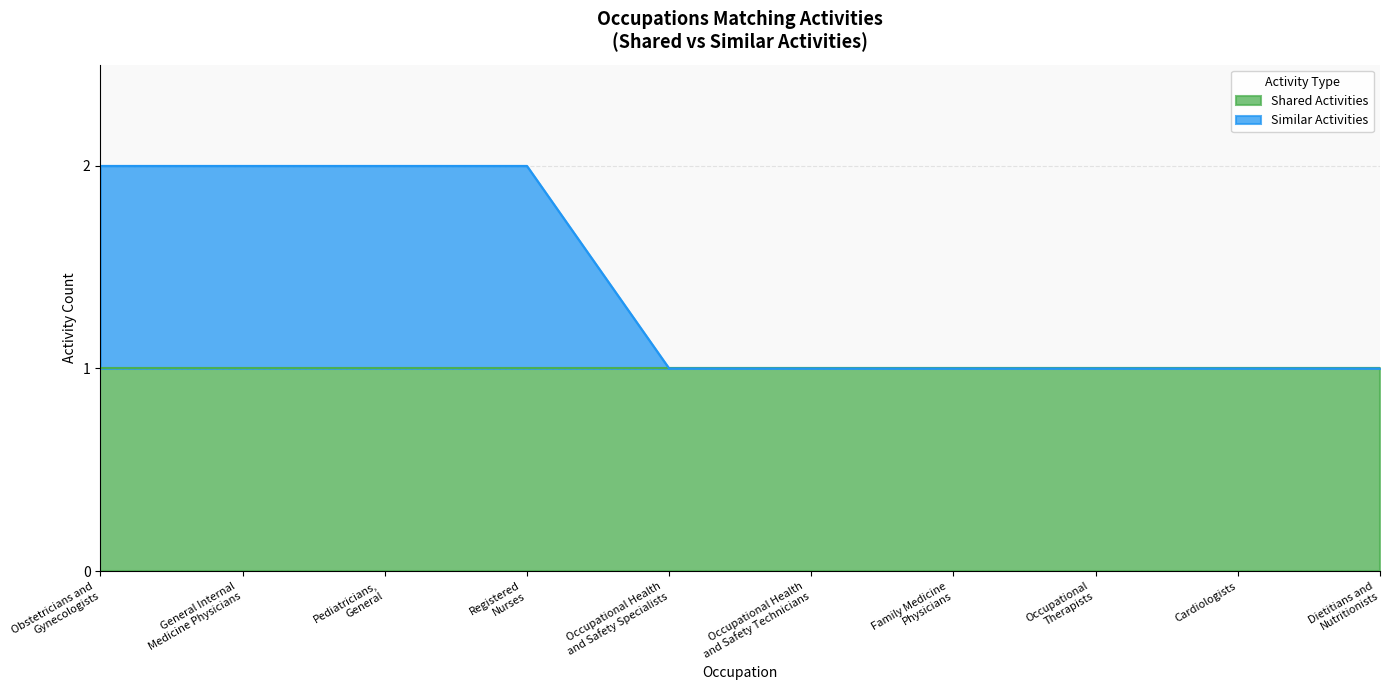

Rank the categories by value from lowest to highest.

Occupational Health
and Safety Specialists, Occupational Health
and Safety Technicians, Family Medicine
Physicians, Occupational
Therapists, Cardiologists, Dietitians and
Nutritionists, Obstetricians and
Gynecologists, General Internal
Medicine Physicians, Pediatricians,
General, Registered
Nurses